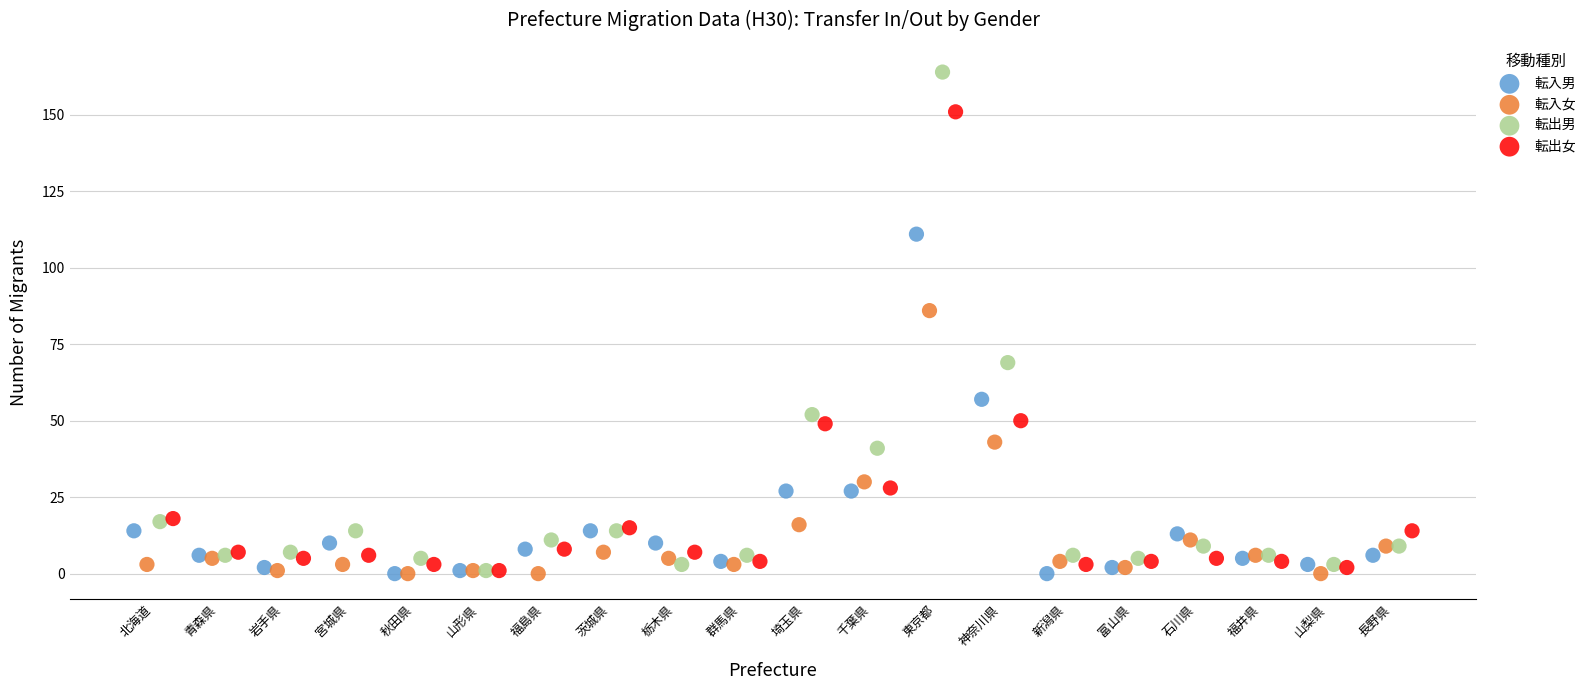

Which series has the largest Y range (max minus min)?

転出男